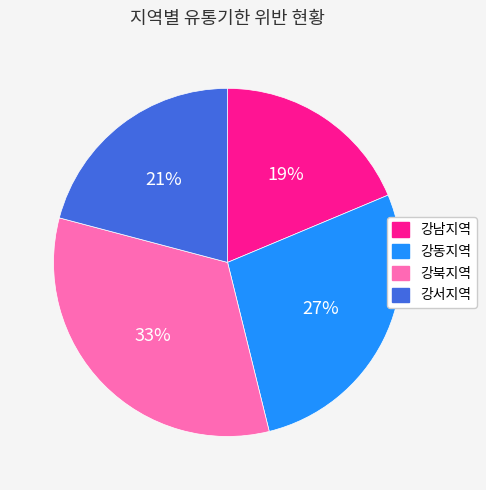

How many slices are in this pie chart?

4